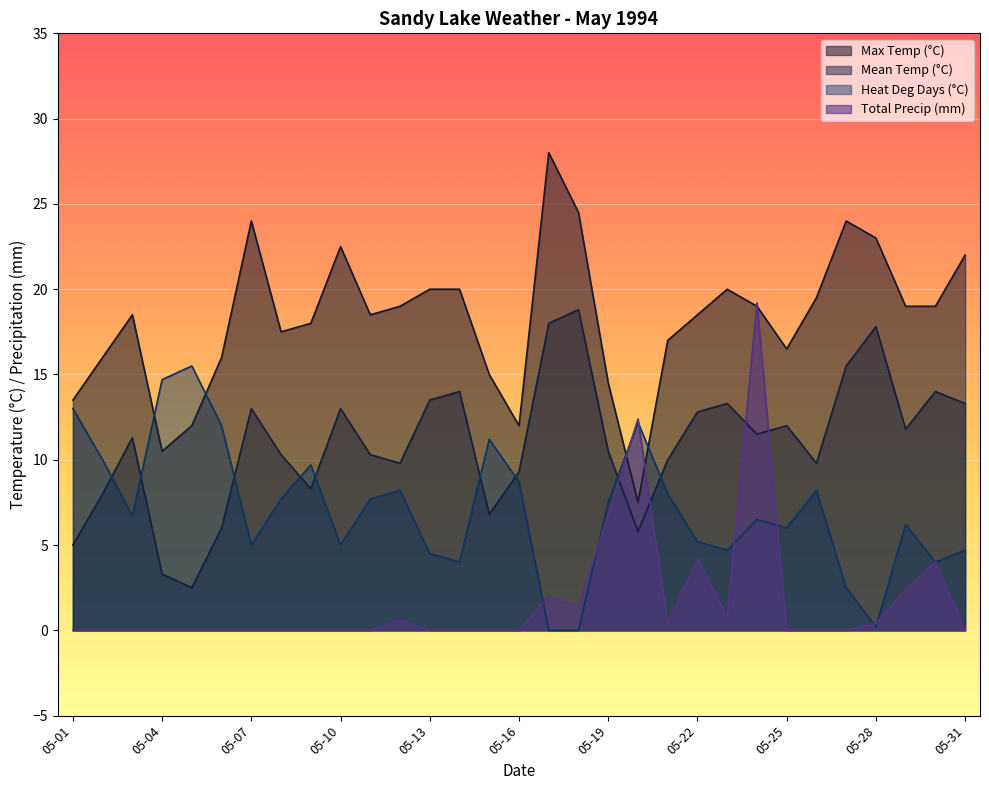

True or false: Total Precip (mm) and Max Temp (°C) cross at least once.

True